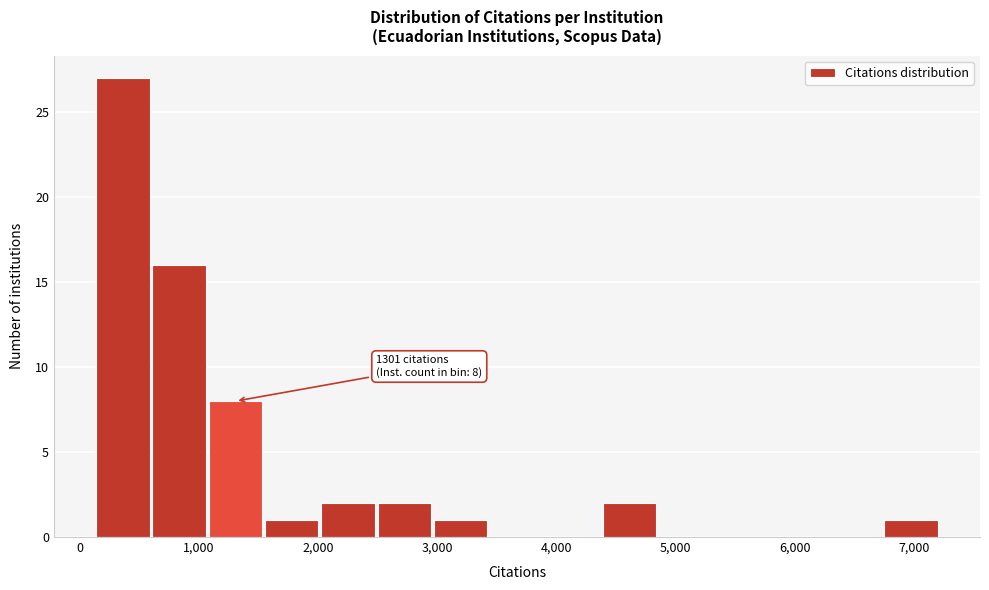

Over which range of the x-axis is the bar tallest?

100 to 600